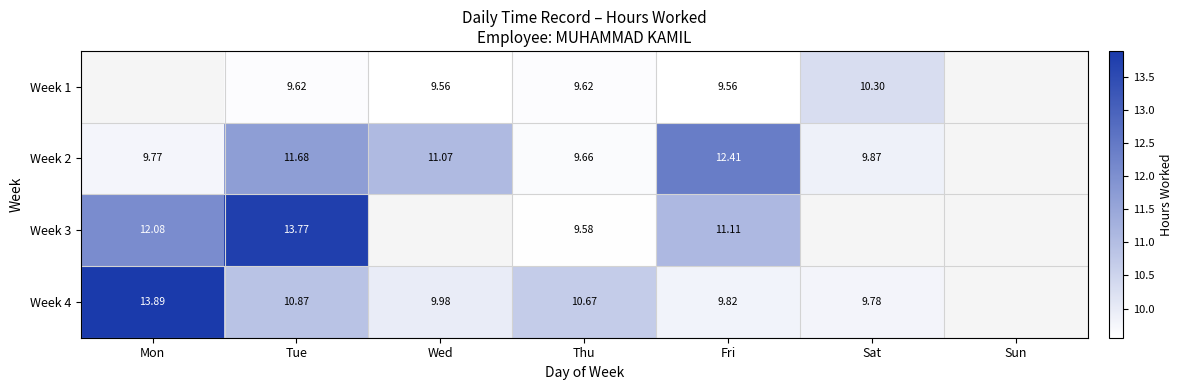

What is the total value across all series at Thu?

39.5